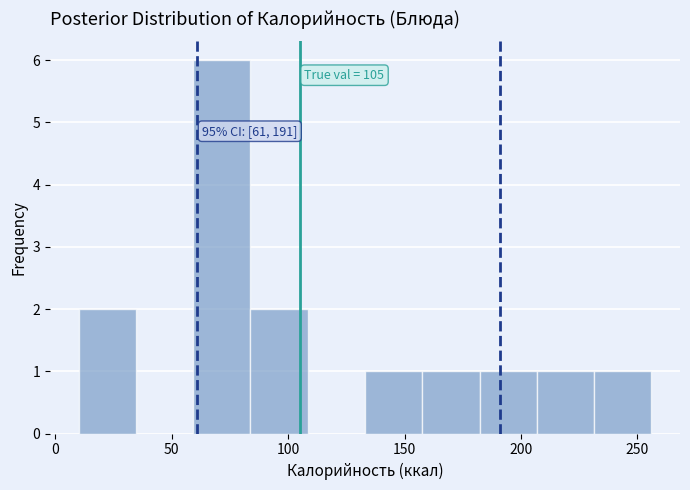

Which range on the x-axis has the tallest bar?

60 to 85